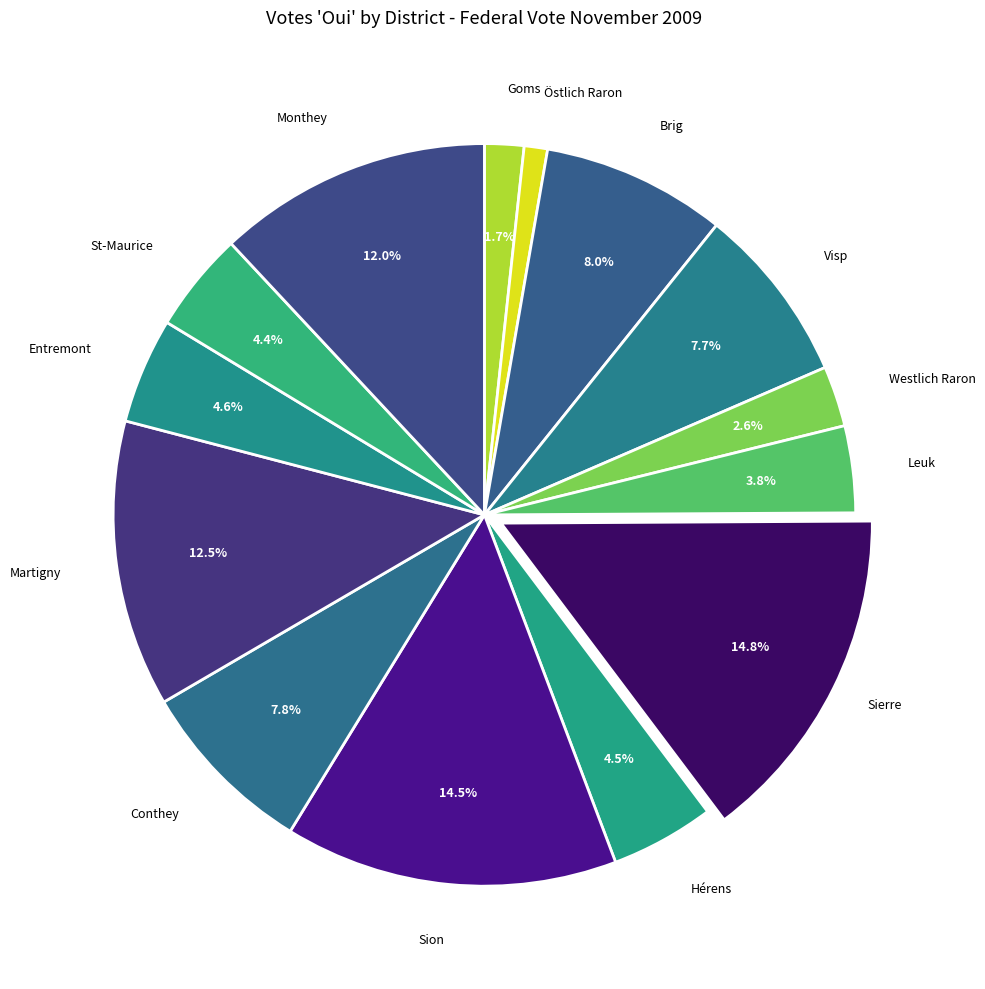

How many slices are in this pie chart?

14